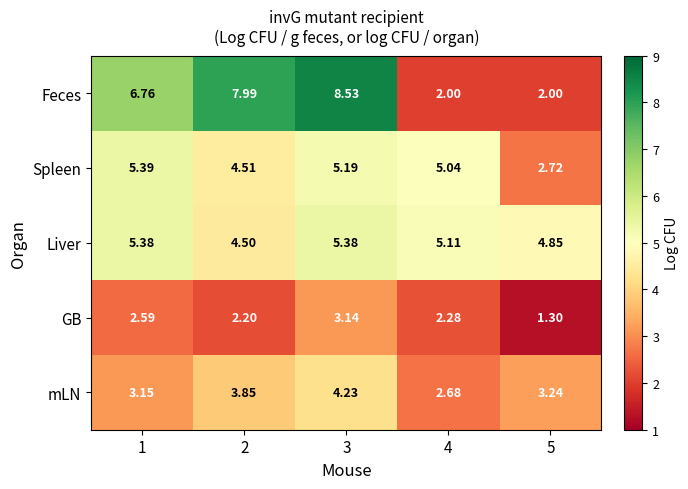

Between 1 and 3, which series saw the biggest shift?

Feces